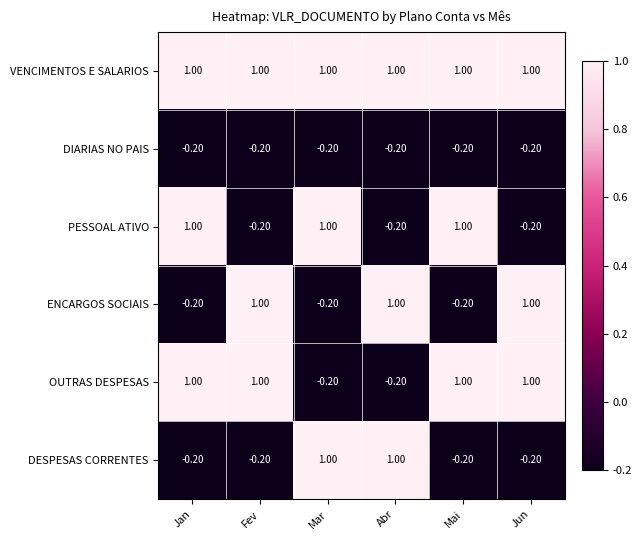

What is the spread (max minus min) of values at Jan?

1.2